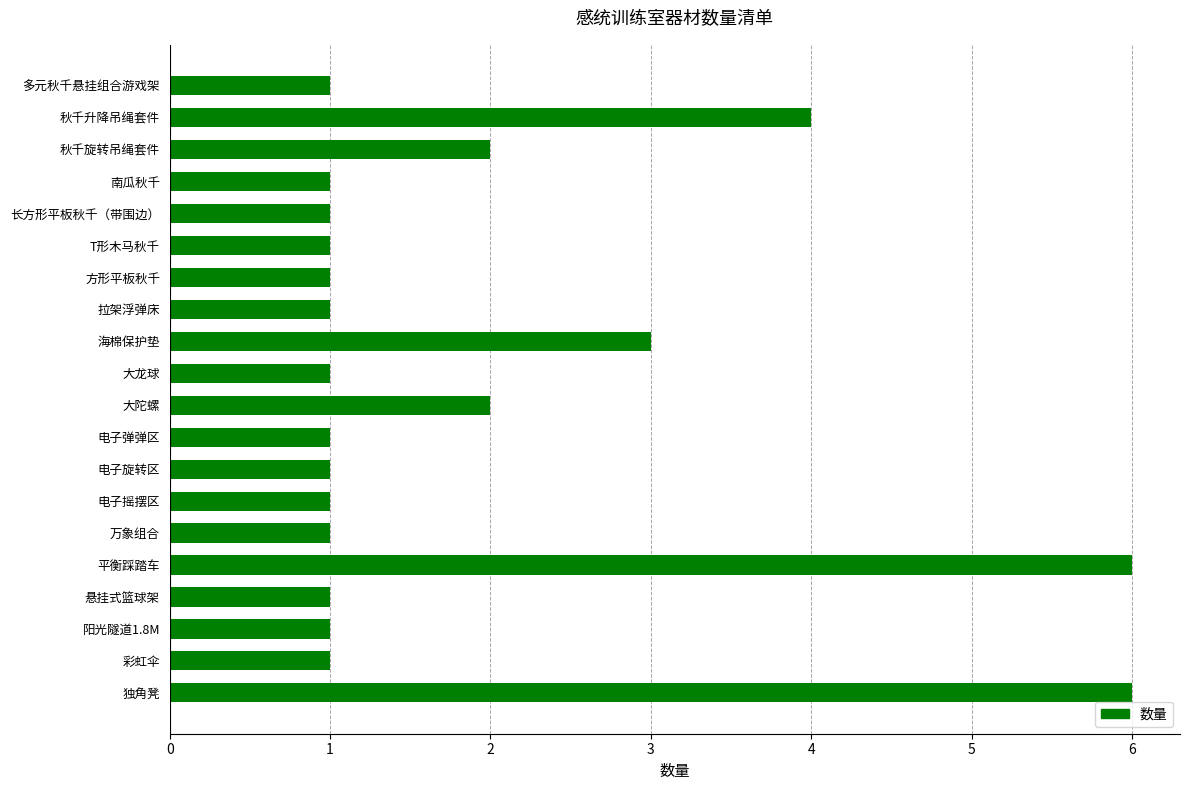

Reading top to bottom, what are all the values shown in this chart?

1	4	2	1	1	1	1	1	3	1	2	1	1	1	1	6	1	1	1	6